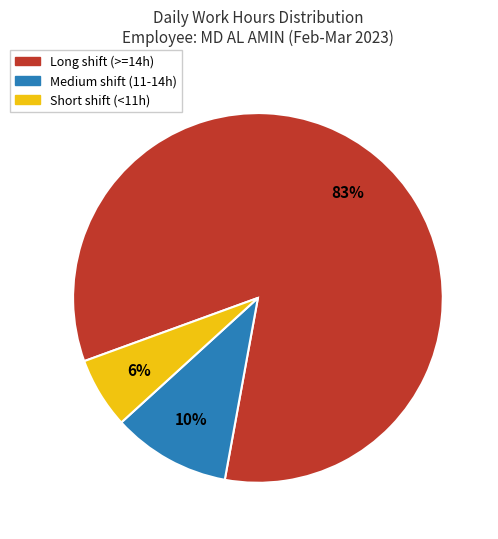

To the nearest percent, what is the average slice percentage?

33%